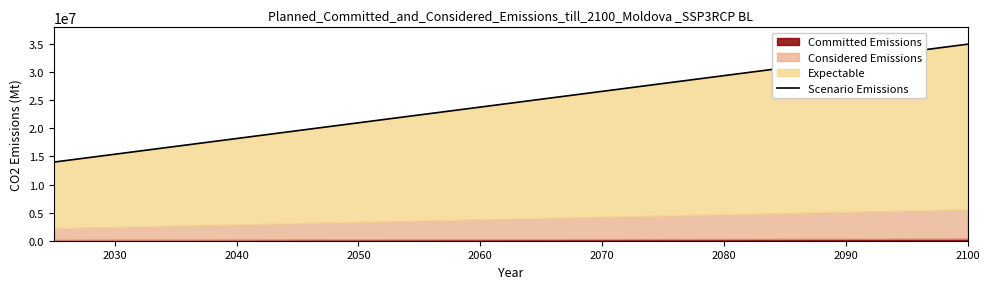

What is the sum of all values?

392000000